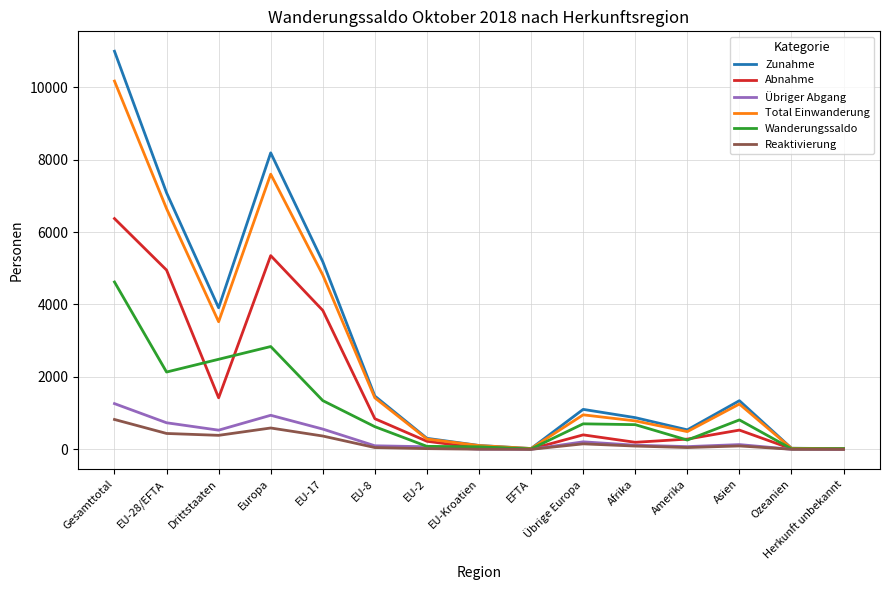

At which category does Total Einwanderung reach its first local peak?

Europa